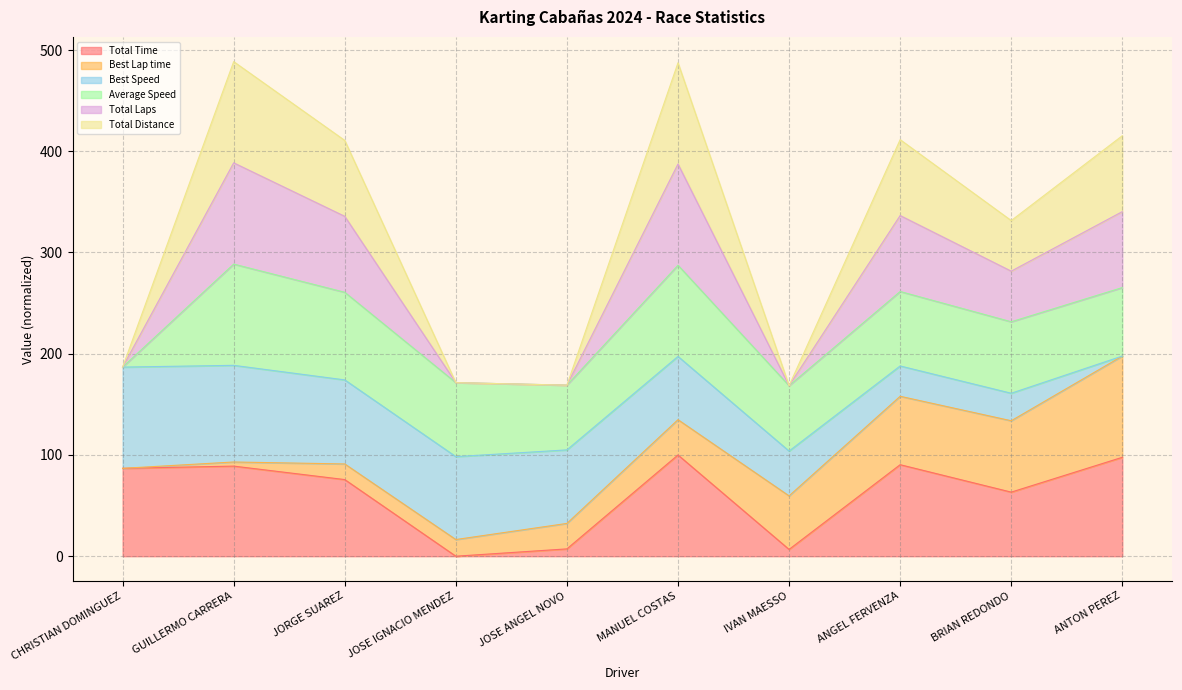

True or false: Total Laps and Total Distance intersect in this chart.

False